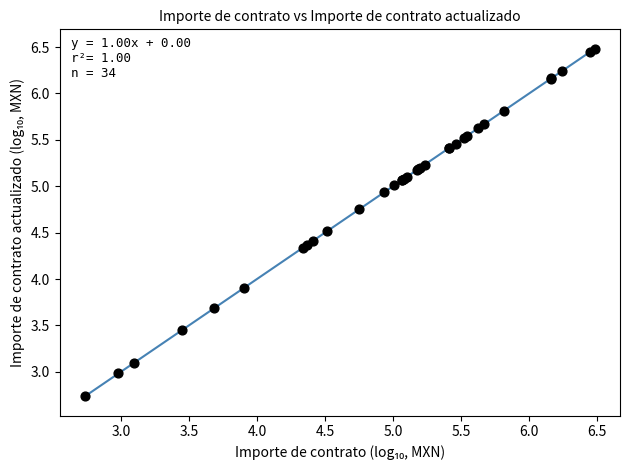

What Y value in the scatter plot is closest to 4?

3.9